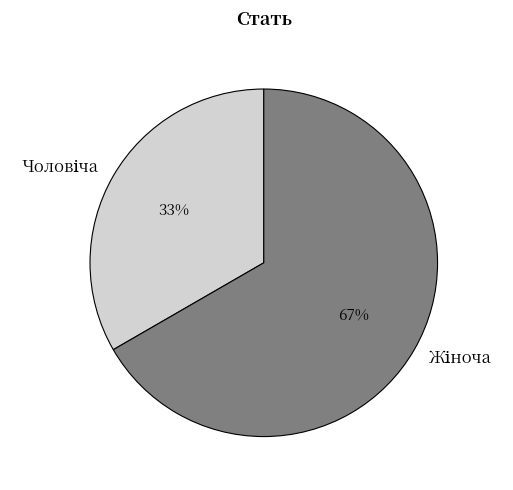

To the nearest percent, what is the average slice percentage?

50%